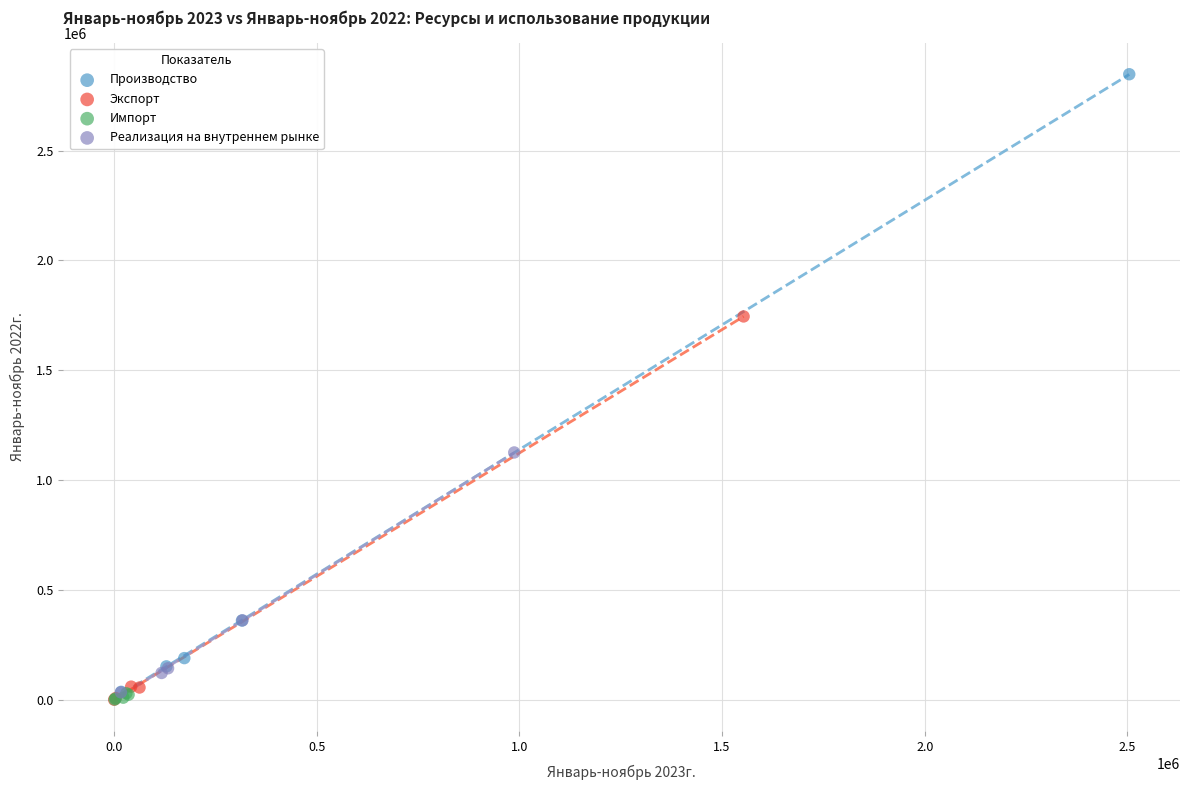

Which series reaches the maximum Y coordinate?

Производство